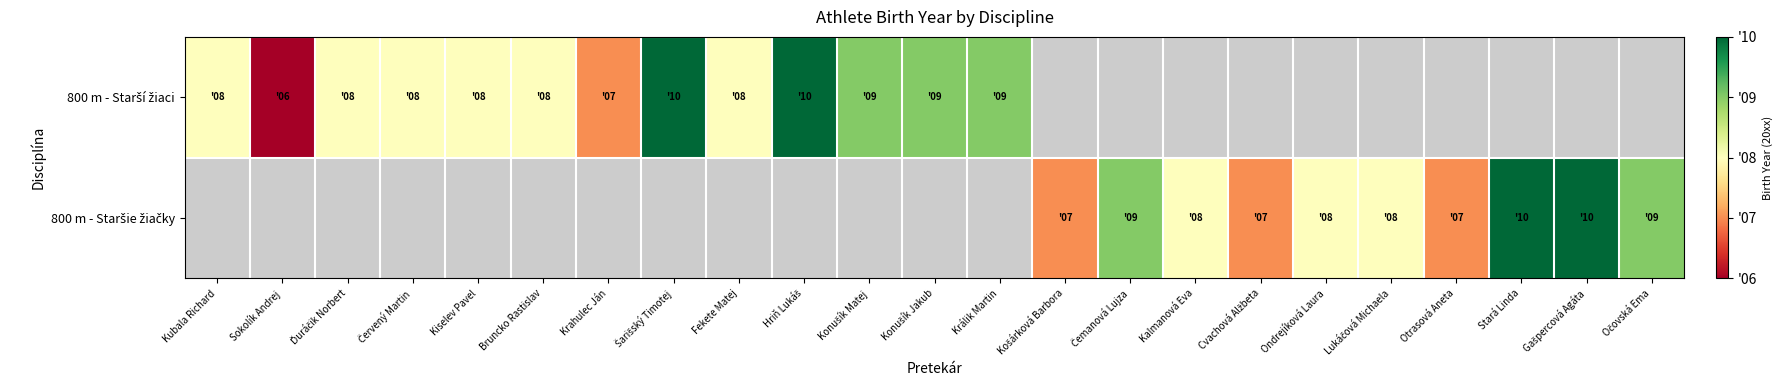

How many categories are shown in the chart?

23